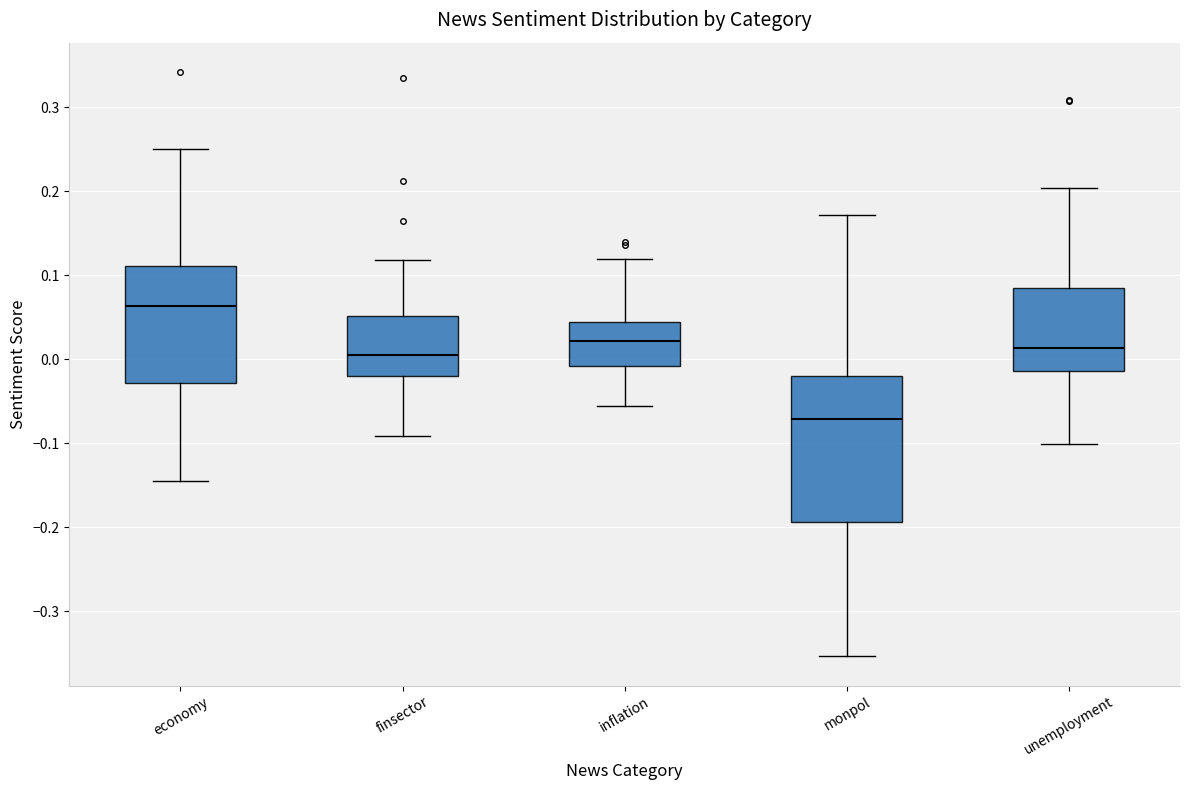

Where does the upper whisker of the box for monpol end on the y-axis? The values are not printed on the chart, so give them approximately, as read against the axis.

0.17